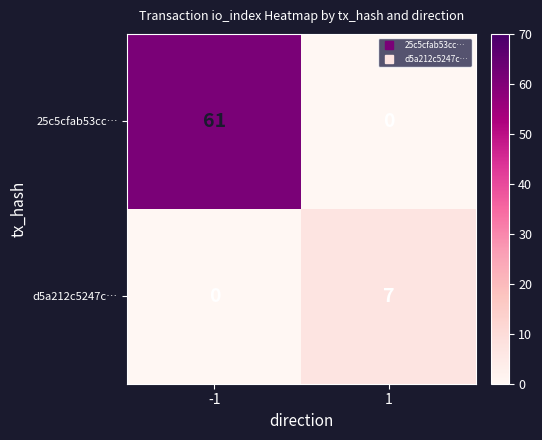

How many values in d5a212c5247c… are above zero?

1